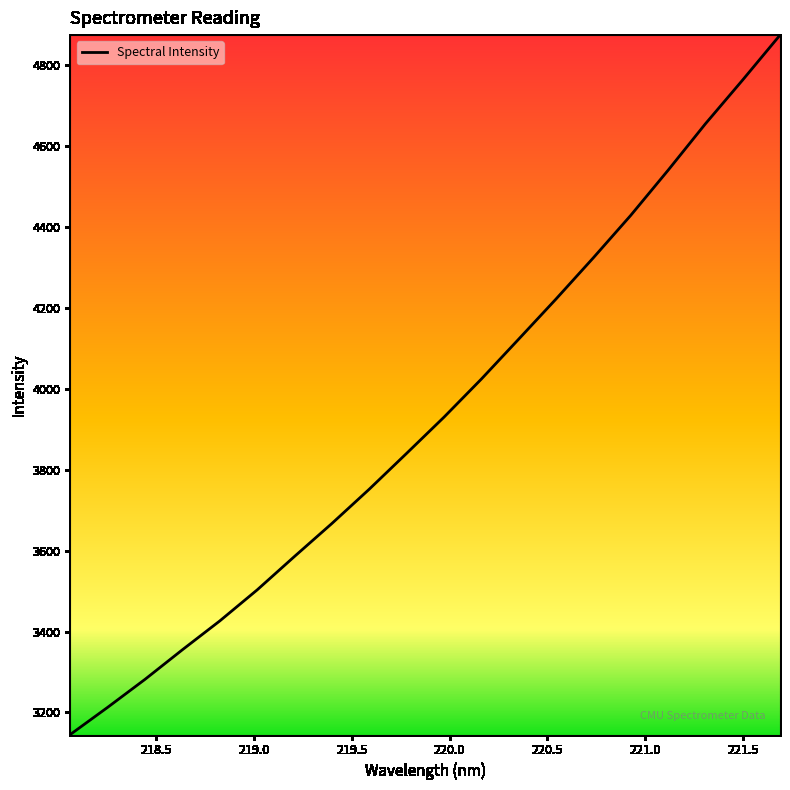

What is the greatest value displayed?

4874.1